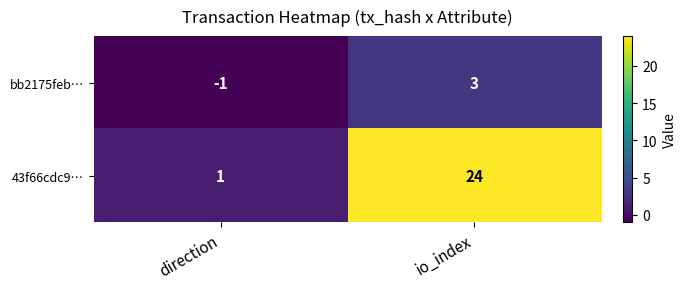

Reading left to right, transcribe all the data shown in this chart.

bb2175feb…: direction=-1	io_index=3
43f66cdc9…: direction=1	io_index=24